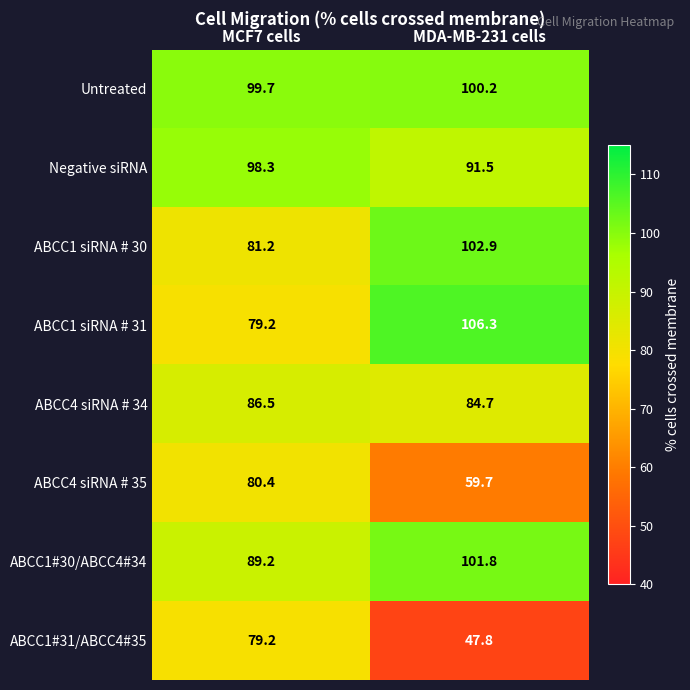

What is the smallest value displayed?

47.8